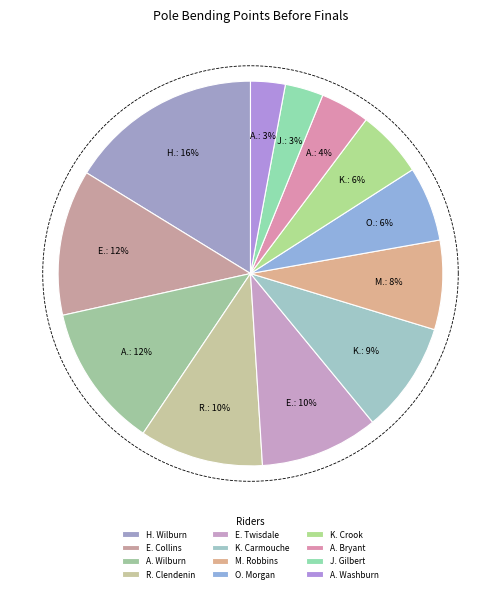

To the nearest percent, what is the difference between the largest and smallest slice percentages?

13%